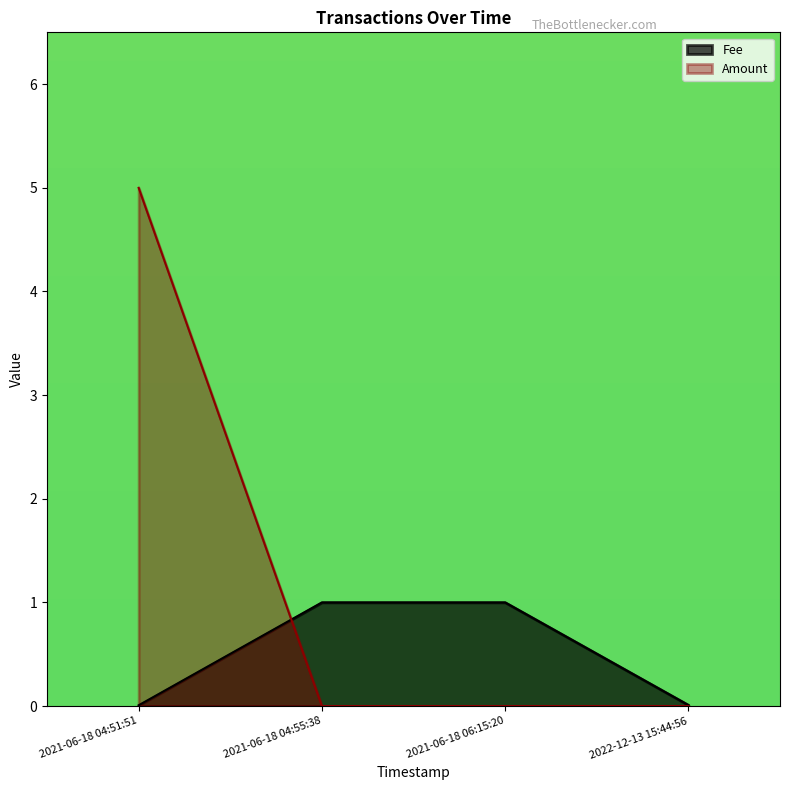

What position from the right is 2021-06-18 04:55:38?

3